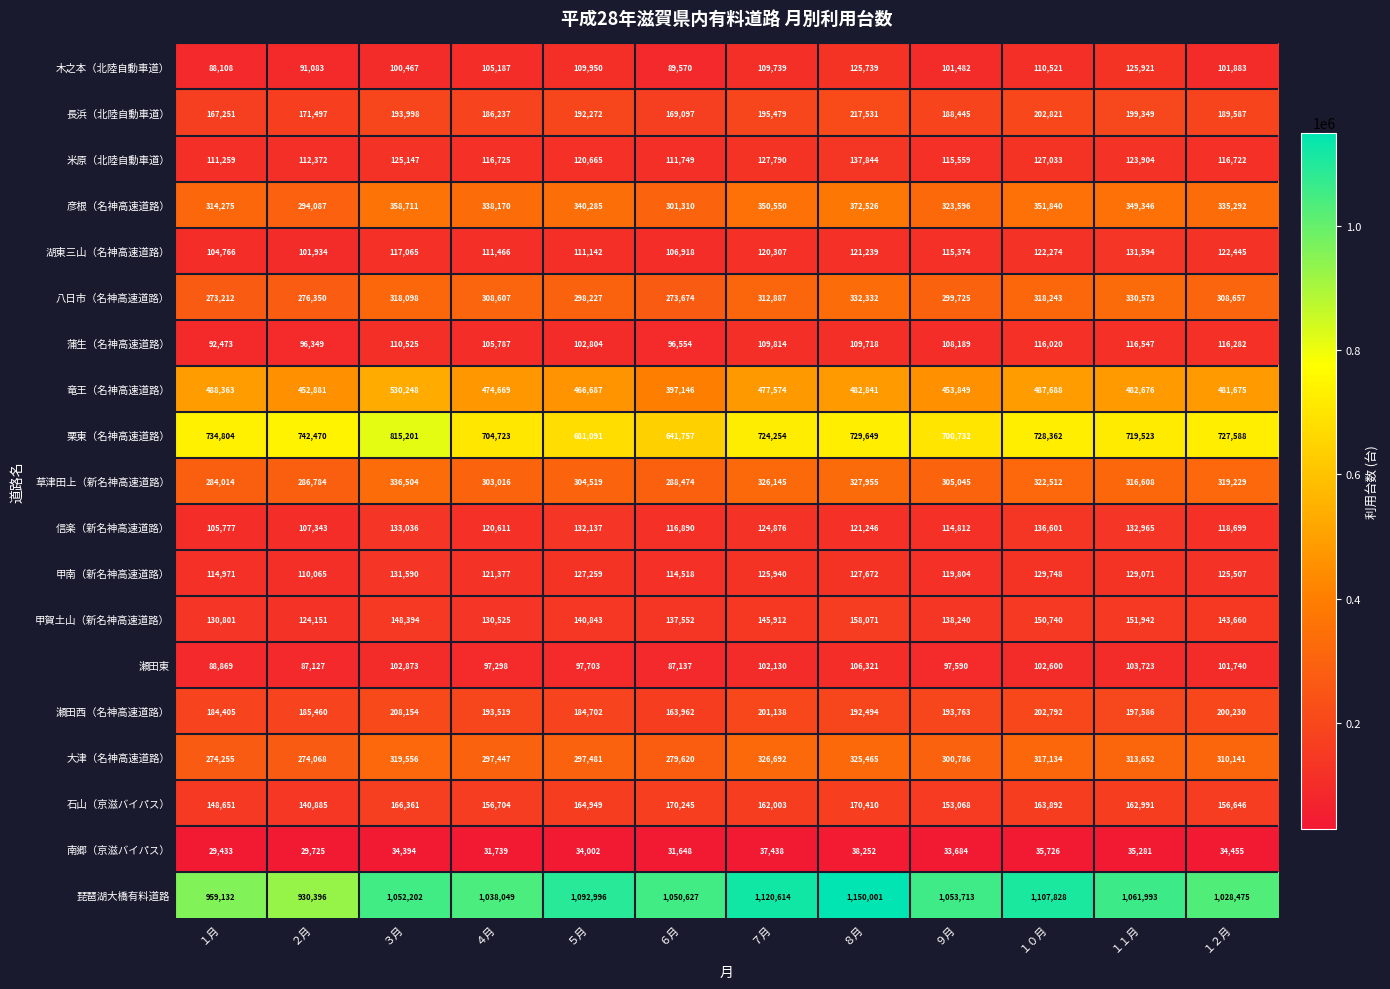

Between ３月 and １１月, which series saw the biggest shift?

栗東（名神高速道路）